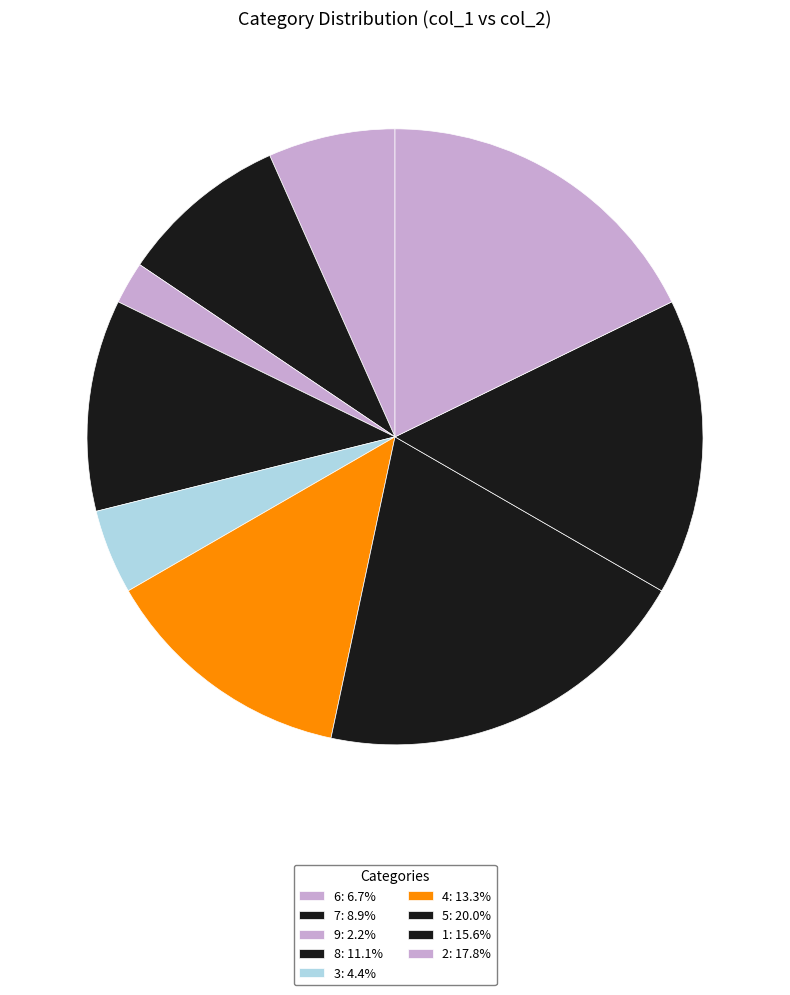

How many segments does this pie chart have?

9